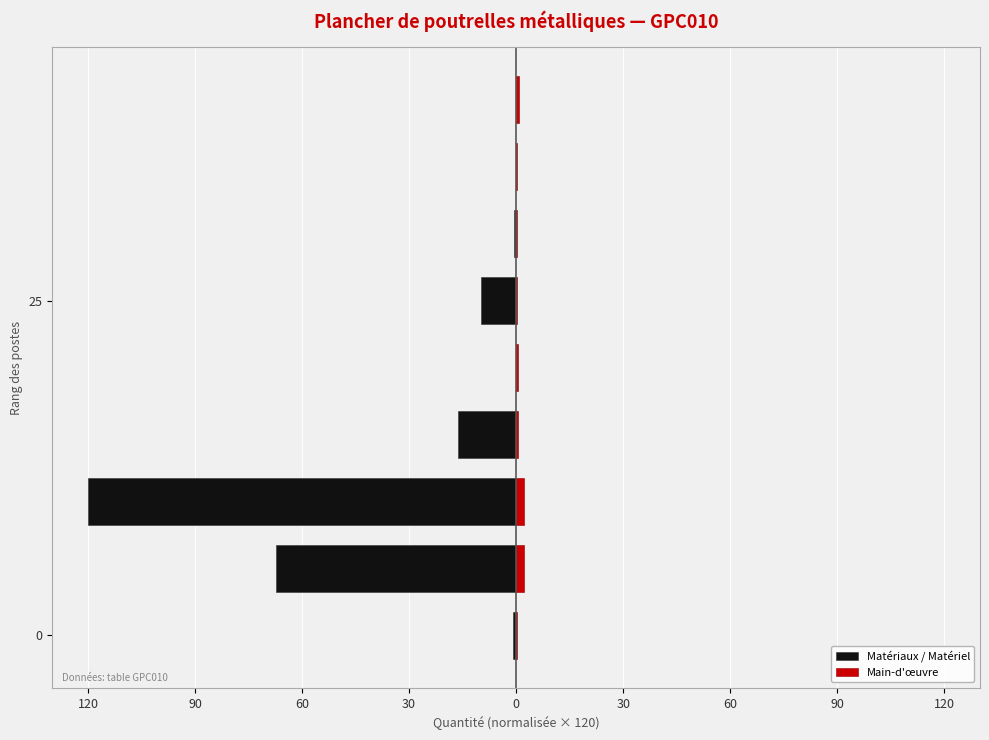

Rank the series by their average value, from highest to lowest.

Main-d'œuvre, Matériaux / Matériel